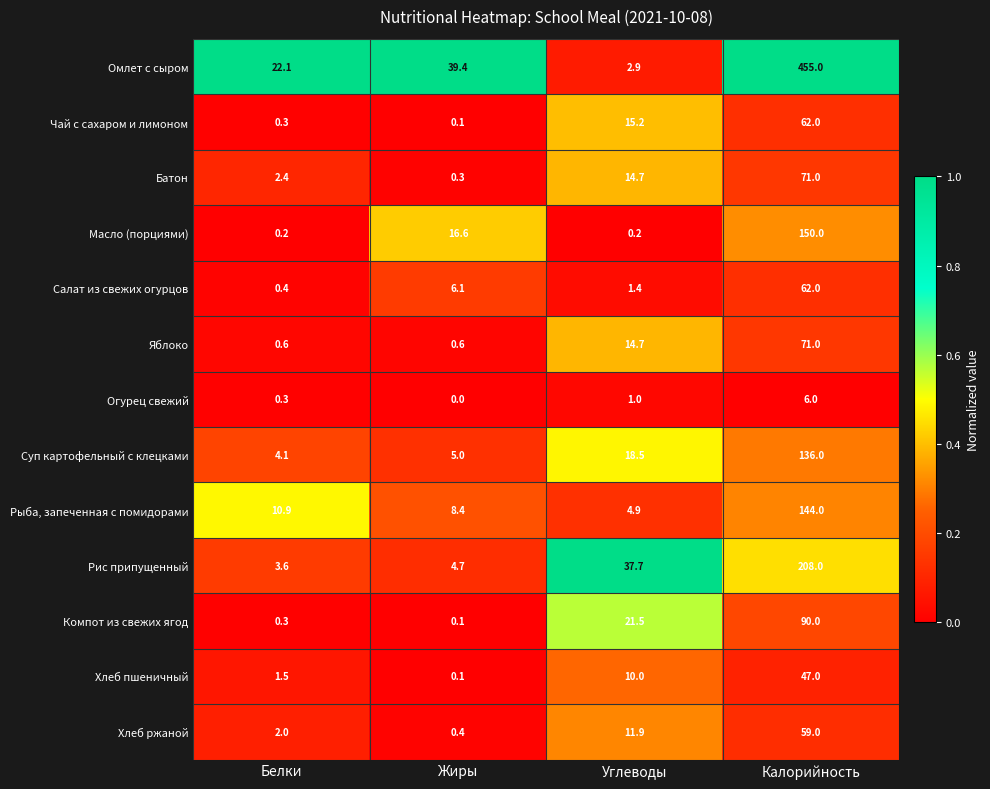

What is the total value across all series at Жиры?

81.8